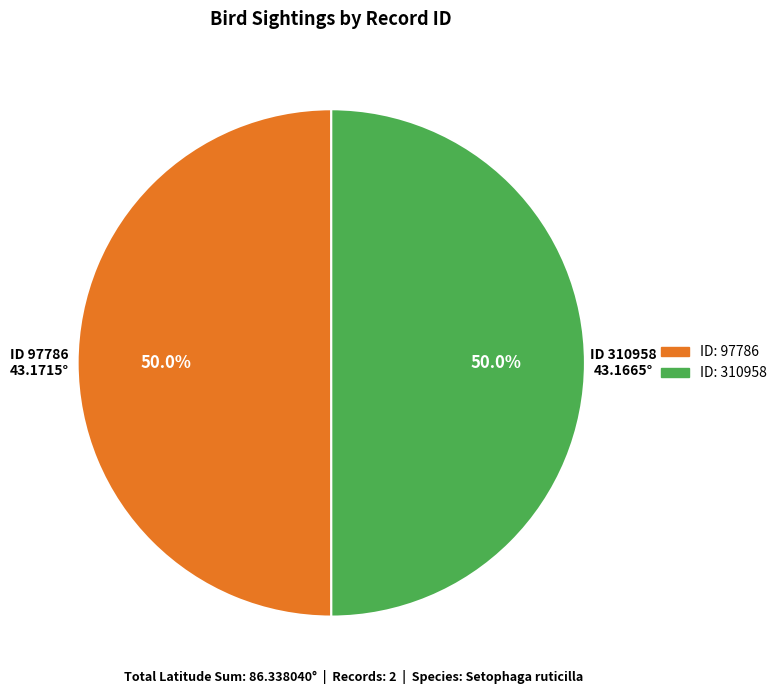

How many segments does this pie chart have?

2